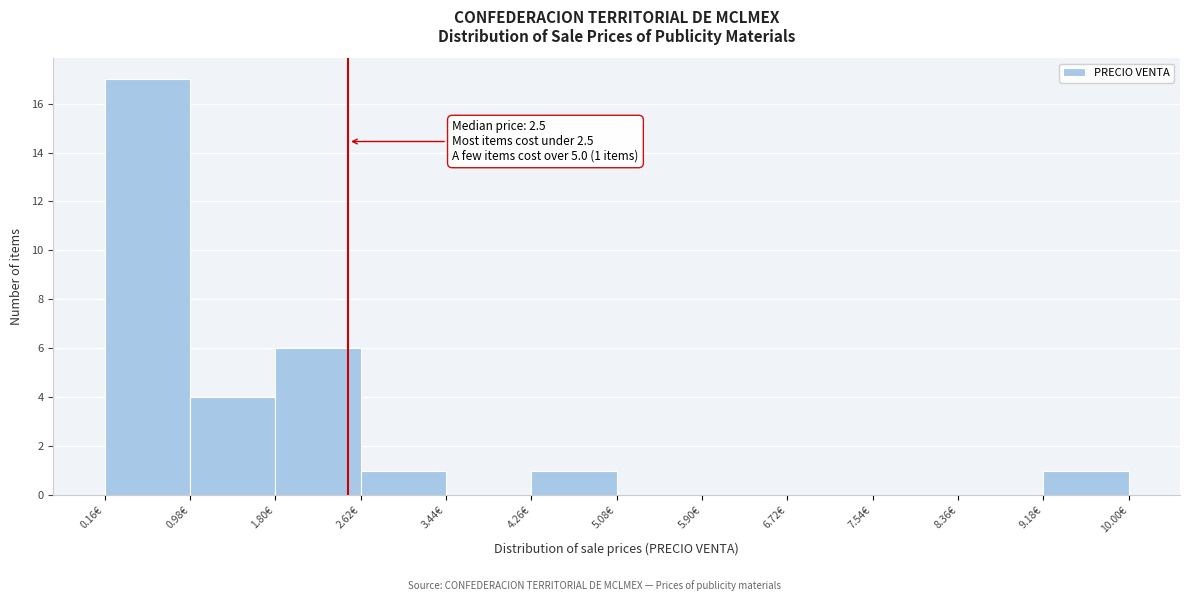

Which range on the x-axis has the tallest bar?

0.16 to 0.98